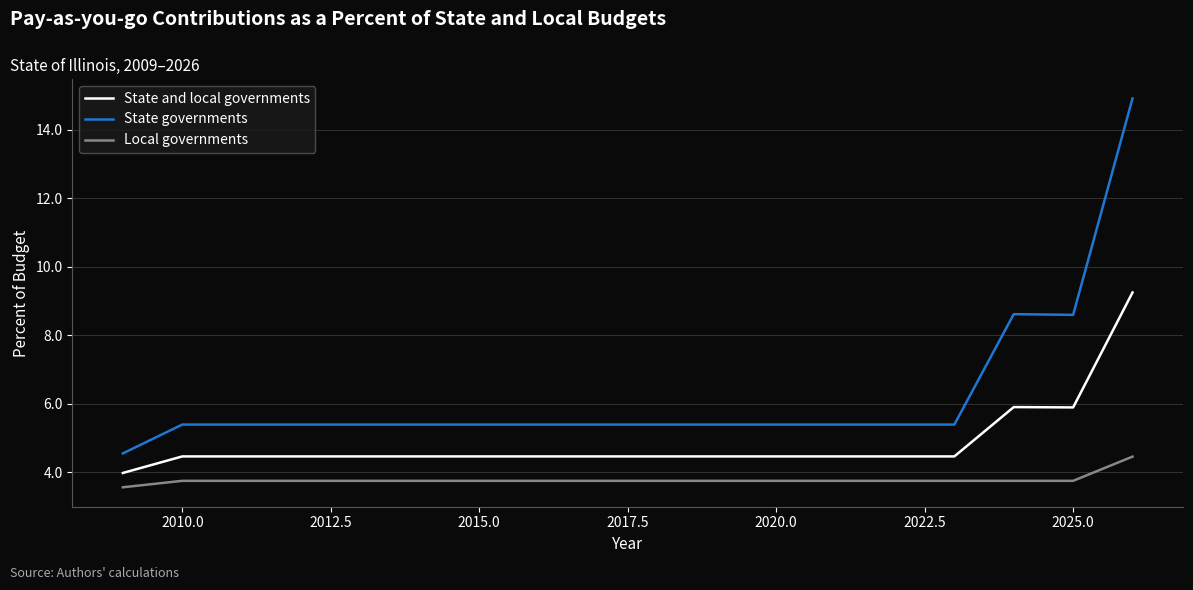

List the series in order of their overall mean, lowest first.

Local governments, State and local governments, State governments